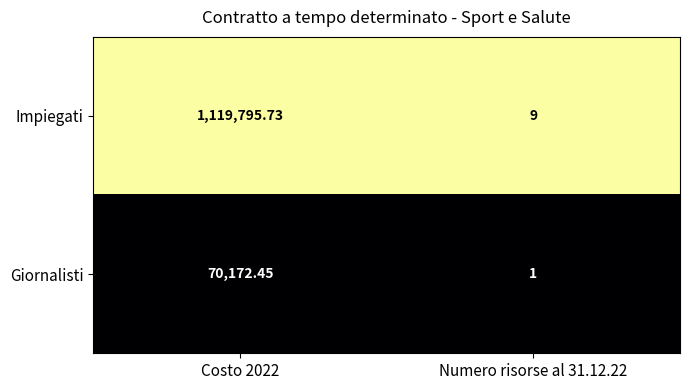

Rank the series by their maximum value, from lowest to highest.

Giornalisti, Impiegati